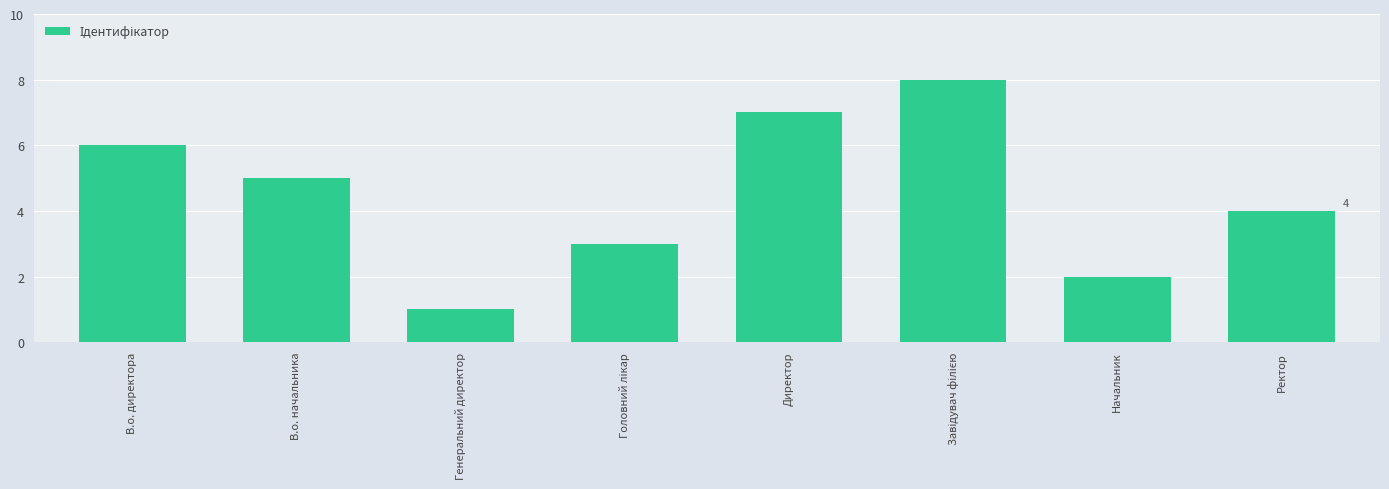

What is the label of the 8th bar from the left?

Ректор